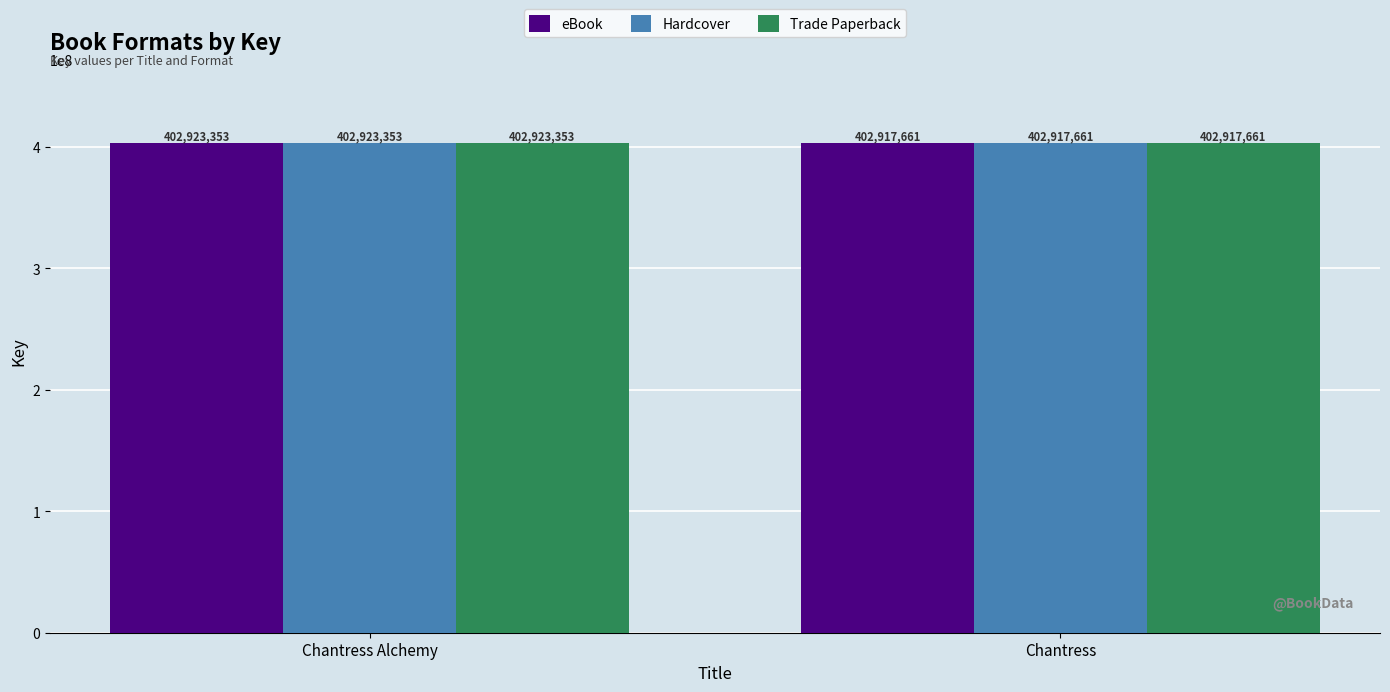

How many bars are there in each group?

3